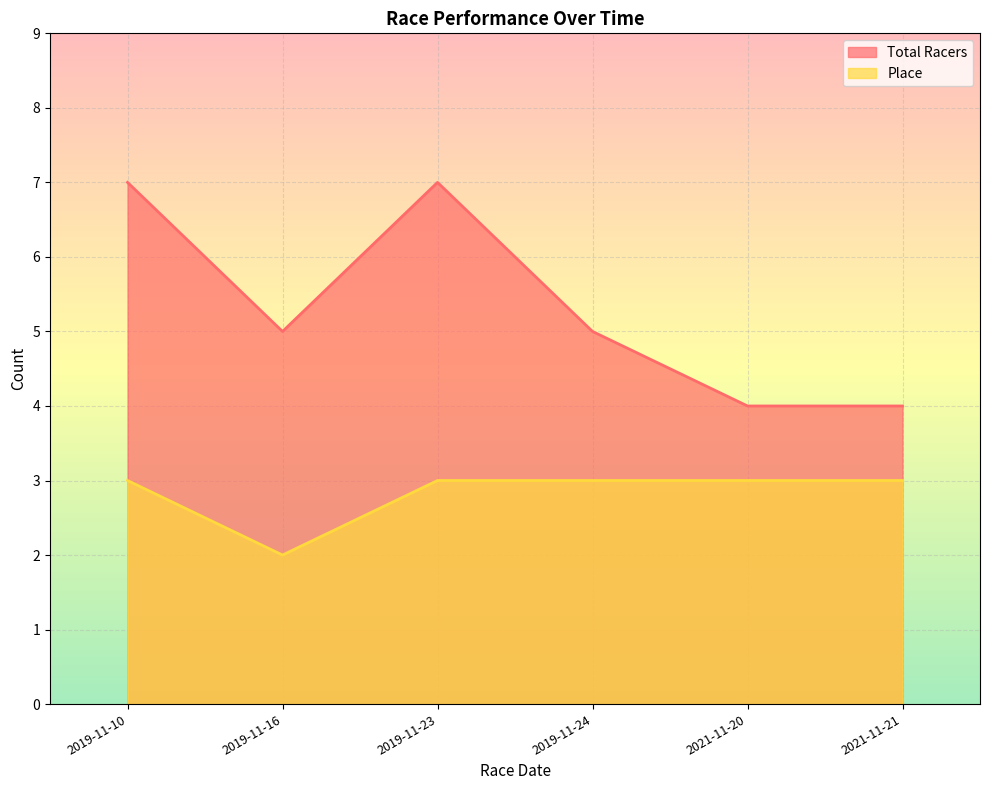

What is the sum of all Place values?

17